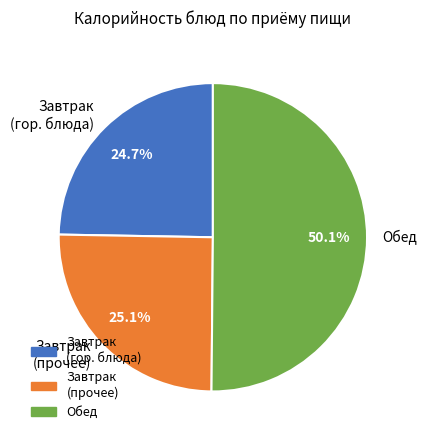

To the nearest percent, what is the difference between the largest and smallest slice percentages?

25%